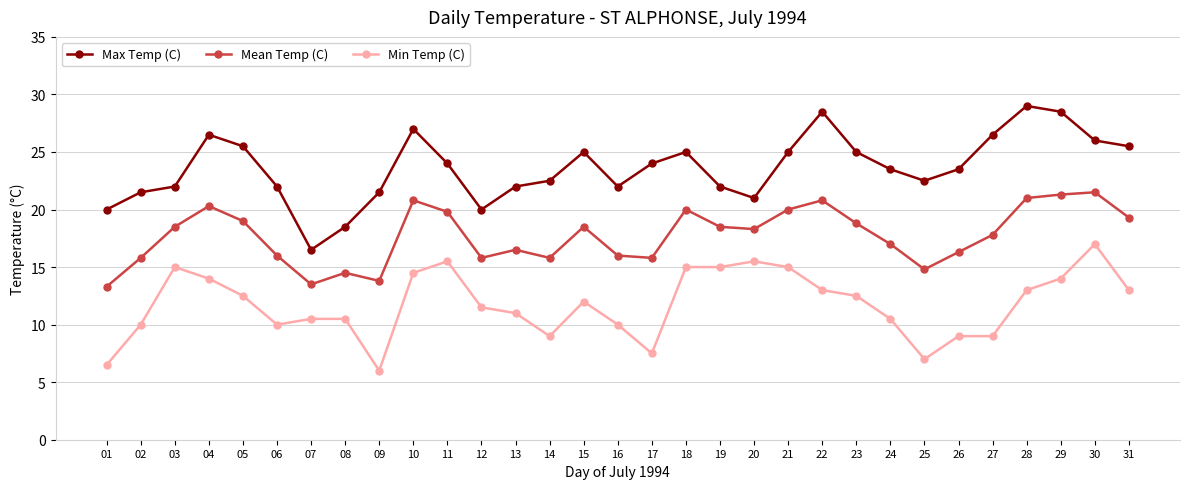

Rank the series by their maximum value, from highest to lowest.

Max Temp (C), Mean Temp (C), Min Temp (C)